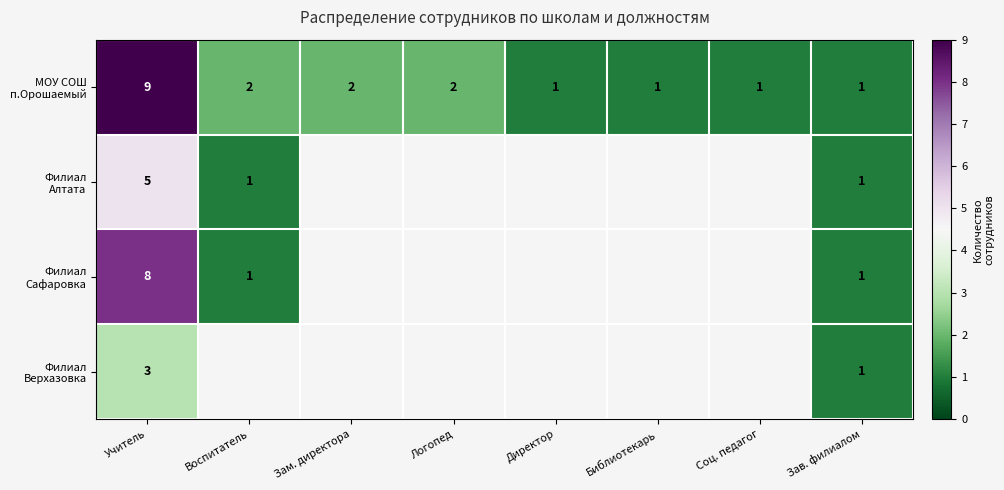

What is the total value across all series at Учитель?

25